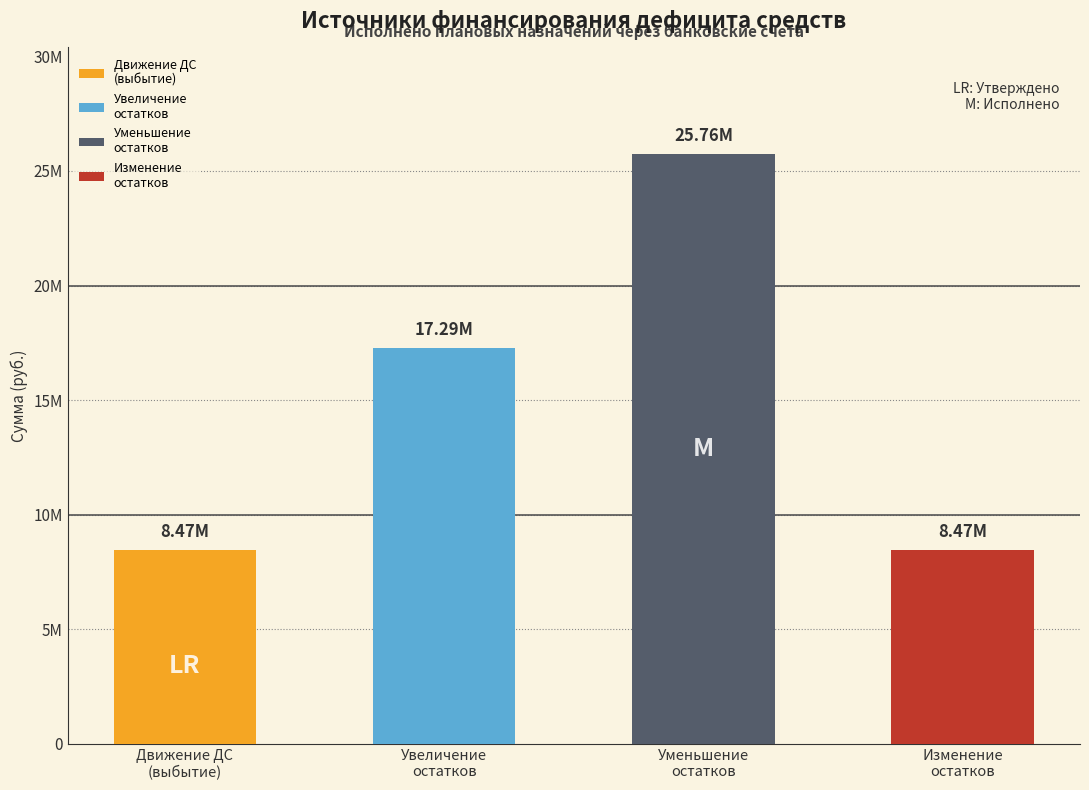

List the labels in order of value, smallest first.

Движение денежных средств, Изменение остатков средств, увеличение остатков средств, уменьшение остатков средств